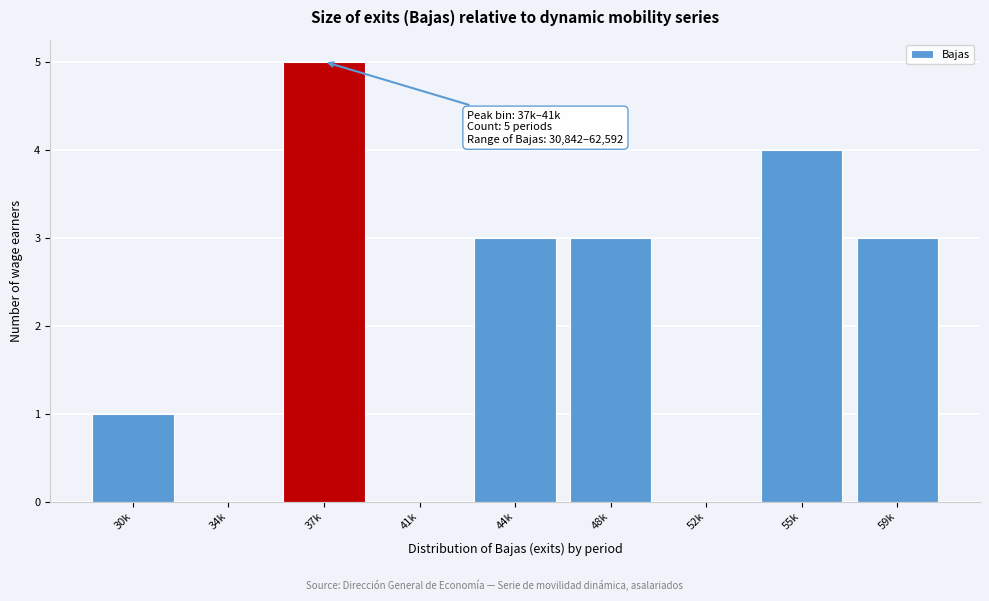

Reading right to left, transcribe all the data shown in this chart.

59k=3	55k=4	52k=0	48k=3	44k=3	41k=0	37k=5	34k=0	30k=1